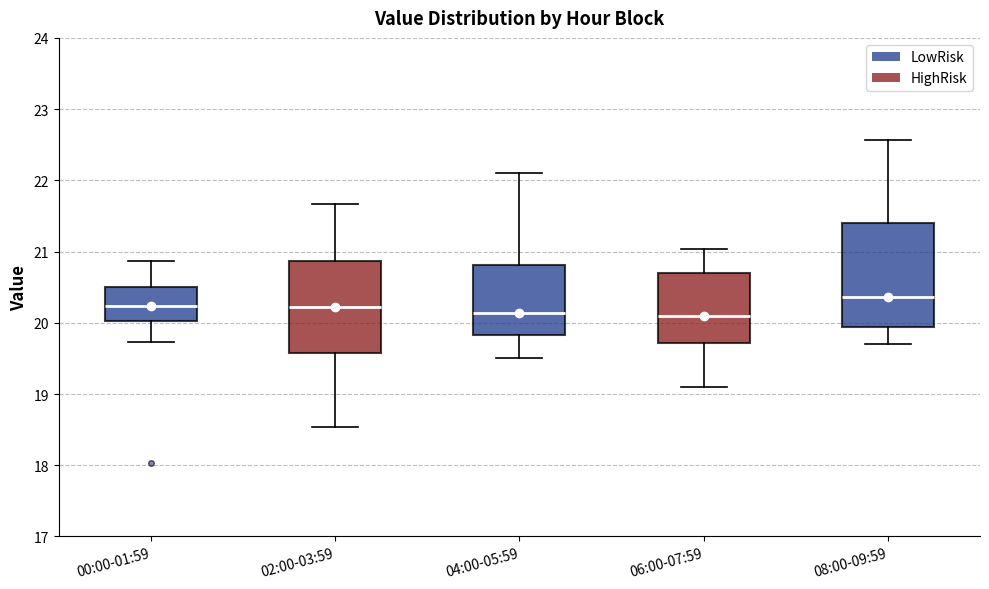

Where does the upper whisker of the box for 08:00-09:59 end on the y-axis? The values are not printed on the chart, so give them approximately, as read against the axis.

22.6